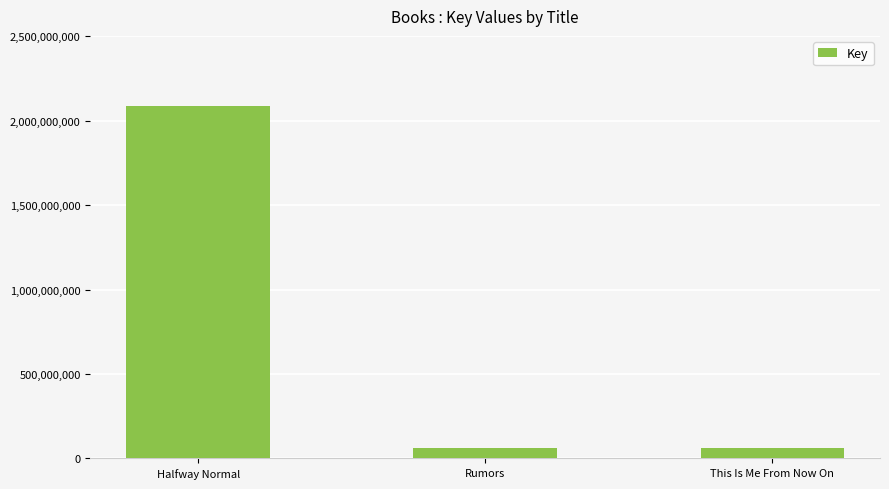

Approximately how many times larger is the value at Halfway Normal compared to This Is Me From Now On?

32.4